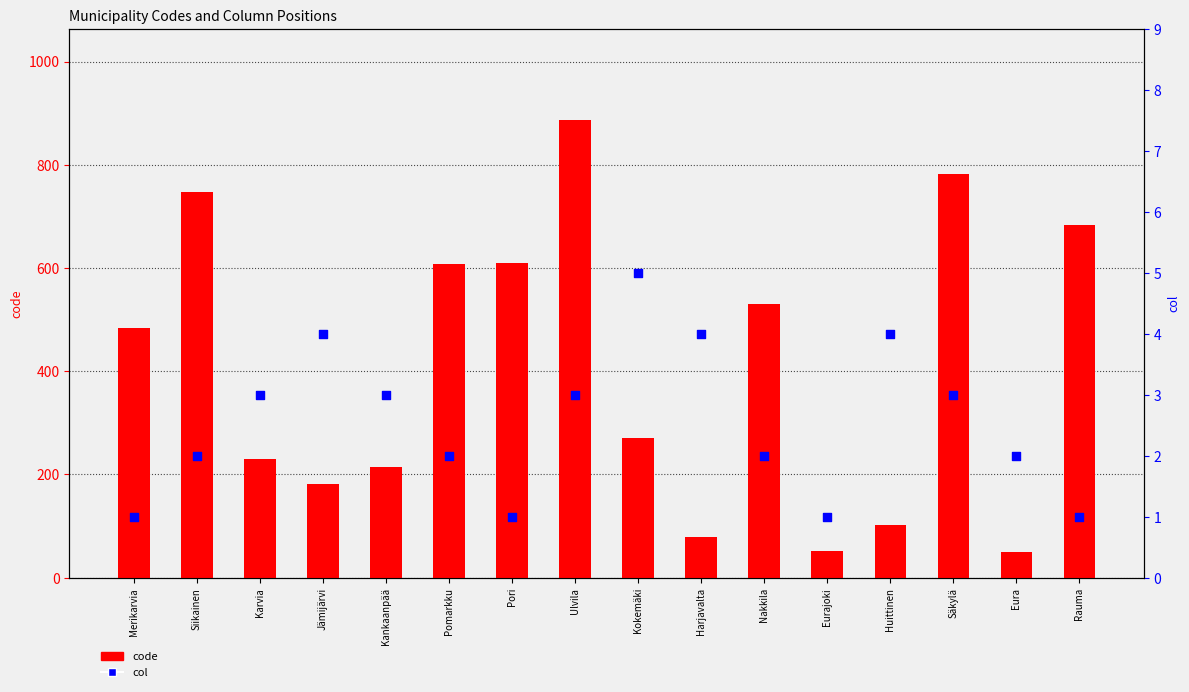

Which series has the largest total across all categories?

code